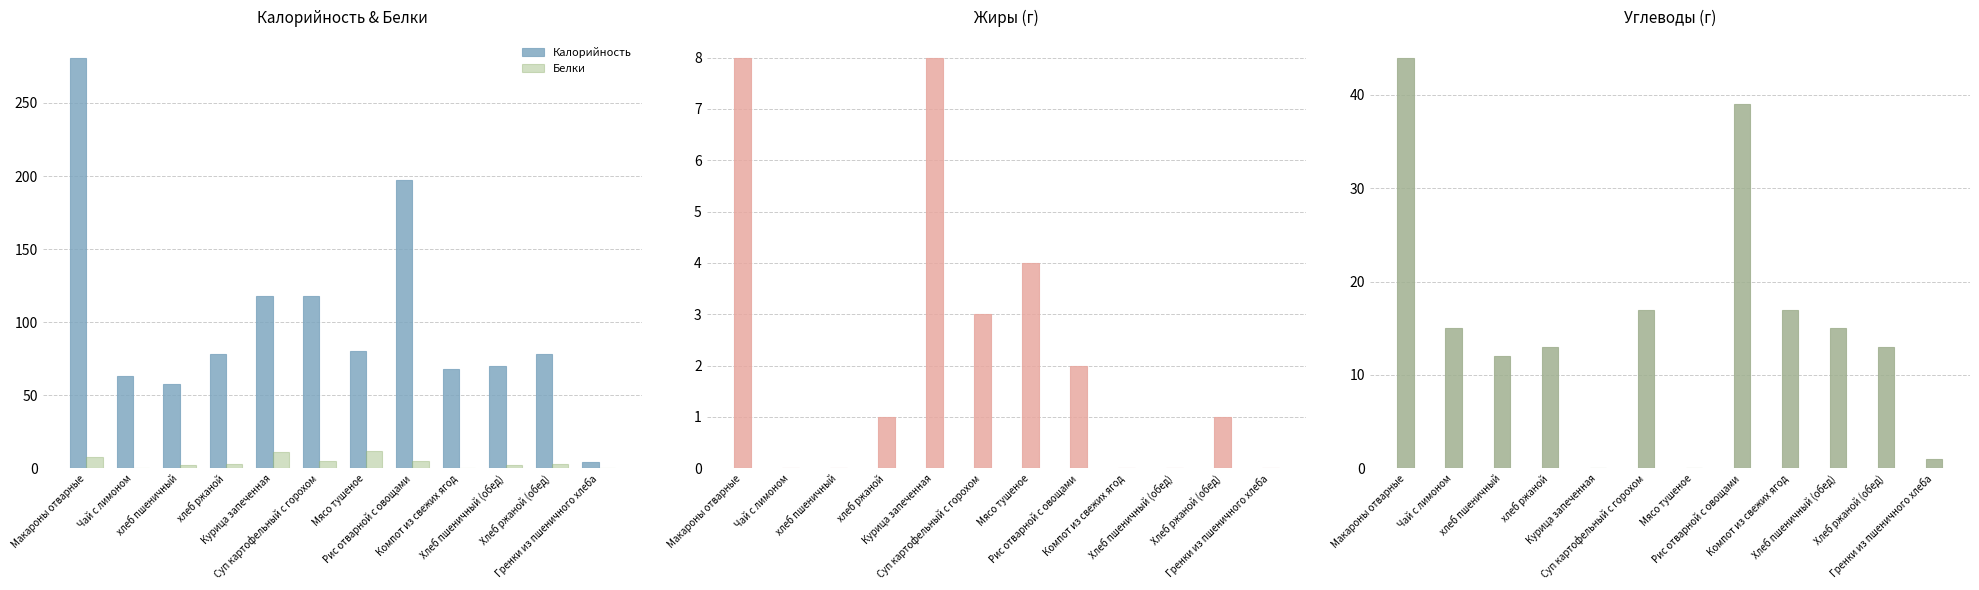

How many data points in Белки are less than 3?

5